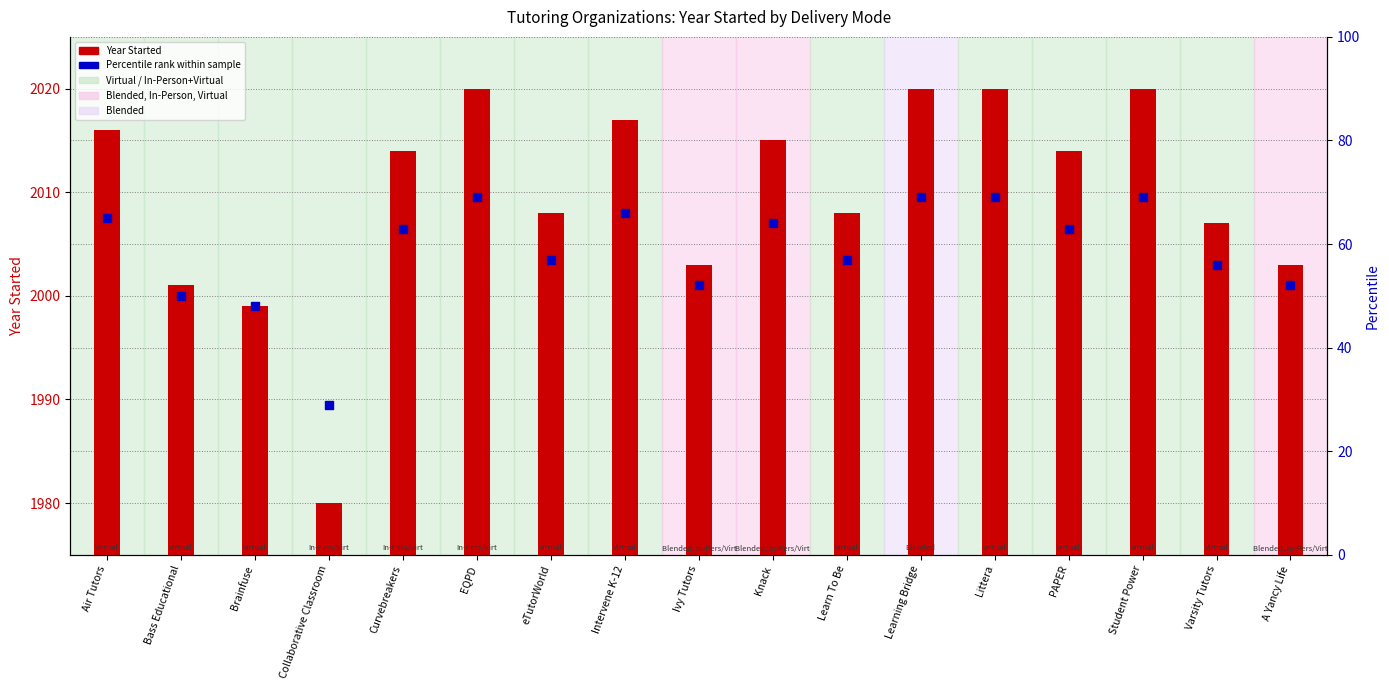

Which series contains the lowest Y value?

Year Started